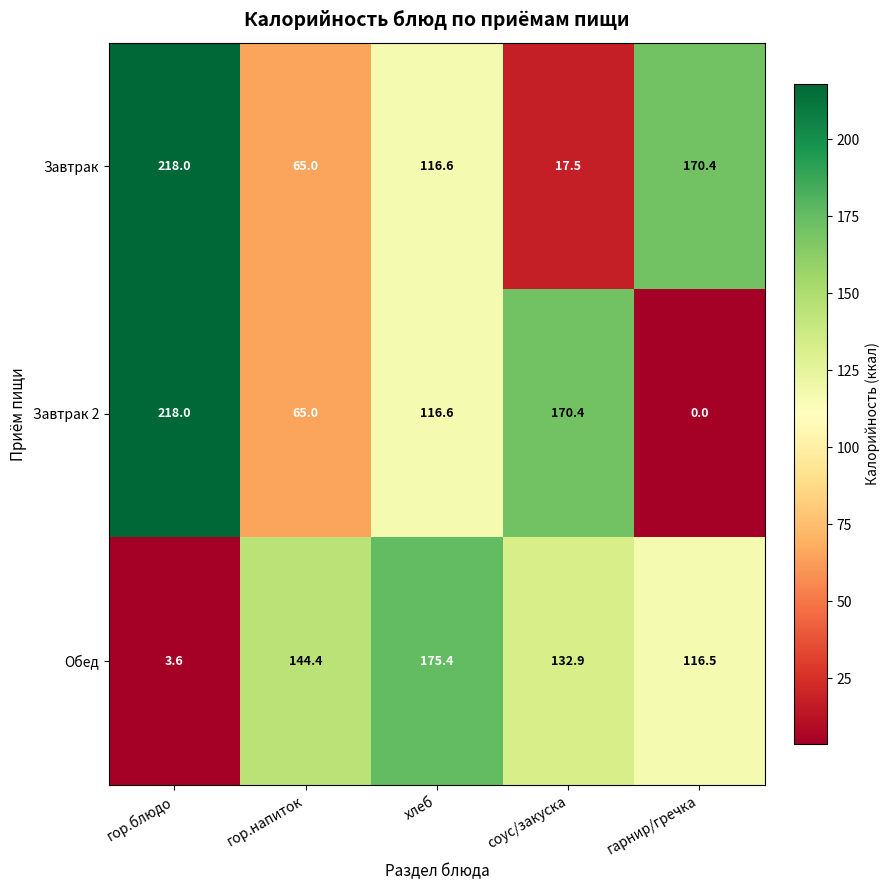

Where is Завтрак nearest to the value 117?

хлеб